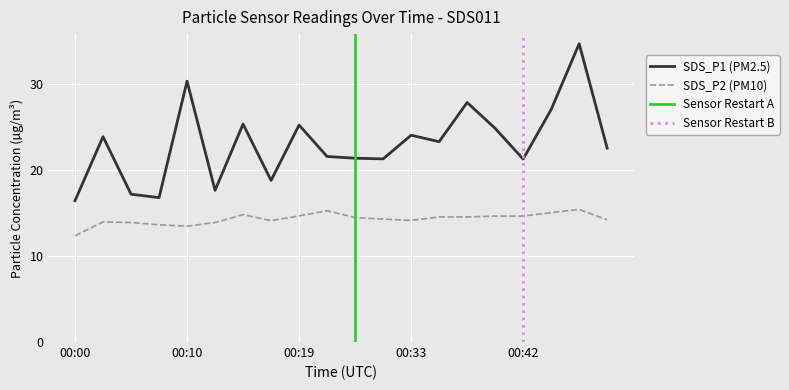

True or false: SDS_P1 has more than 0 interior local peaks.

True